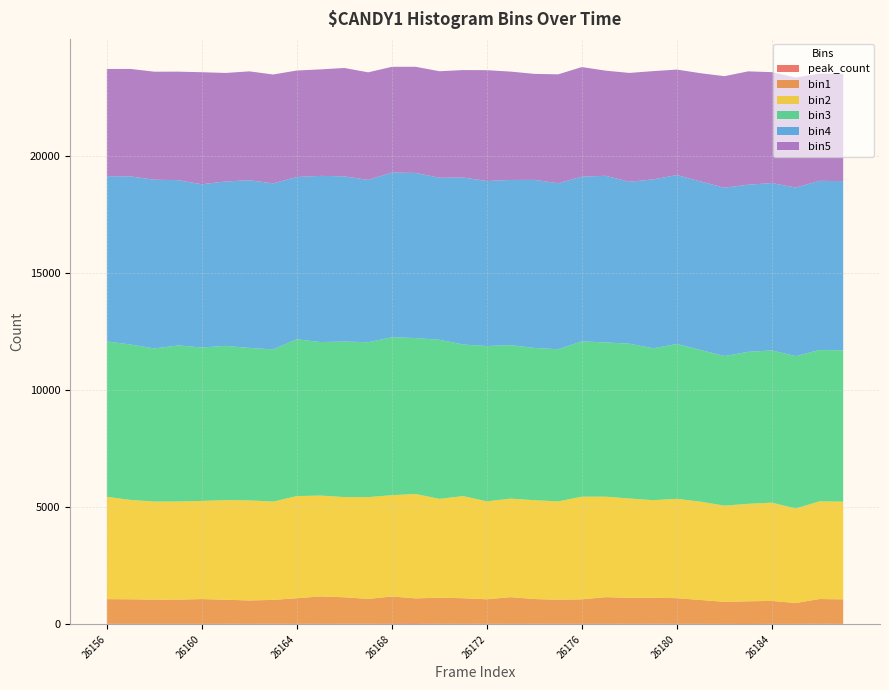

Reading left to right, extract all data points from this chart.

peak_count: 26156=29	26157=21	26158=23	26159=25	26160=21	26161=28	26162=26	26163=30	26164=25	26165=31	26166=29	26167=27	26168=37	26169=42	26170=24	26171=33	26172=25	26173=34	26174=29	26175=25	26176=32	26177=33	26178=25	26179=28	26180=24	26181=21	26182=18	26183=13	26184=21	26185=19	26186=32	26187=19
bin1: 26156=1045	26157=1047	26158=1029	26159=1028	26160=1056	26161=1021	26162=992	26163=1012	26164=1089	26165=1160	26166=1125	26167=1057	26168=1150	26169=1065	26170=1111	26171=1080	26172=1043	26173=1125	26174=1049	26175=1024	26176=1034	26177=1126	26178=1104	26179=1105	26180=1092	26181=1017	26182=942	26183=970	26184=977	26185=890	26186=1047	26187=1047
bin2: 26156=4371	26157=4241	26158=4190	26159=4191	26160=4191	26161=4252	26162=4272	26163=4198	26164=4361	26165=4305	26166=4278	26167=4346	26168=4326	26169=4457	26170=4221	26171=4361	26172=4183	26173=4207	26174=4221	26175=4198	26176=4384	26177=4290	26178=4243	26179=4167	26180=4241	26181=4197	26182=4107	26183=4161	26184=4197	26185=4035	26186=4171	26187=4171
bin3: 26156=6634	26157=6638	26158=6539	26159=6664	26160=6554	26161=6589	26162=6512	26163=6499	26164=6696	26165=6556	26166=6644	26167=6615	26168=6742	26169=6660	26170=6793	26171=6474	26172=6632	26173=6555	26174=6502	26175=6499	26176=6631	26177=6588	26178=6609	26179=6487	26180=6612	26181=6478	26182=6388	26183=6491	26184=6500	26185=6506	26186=6462	26187=6462
bin4: 26156=7055	26157=7178	26158=7204	26159=7058	26160=6970	26161=7019	26162=7161	26163=7089	26164=6930	26165=7097	26166=7053	26167=6931	26168=7036	26169=7050	26170=6919	26171=7130	26172=7046	26173=7053	26174=7177	26175=7089	26176=7035	26177=7115	26178=6917	26179=7210	26180=7215	26181=7196	26182=7188	26183=7137	26184=7146	26185=7200	26186=7225	26187=7225
bin5: 26156=4579	26157=4590	26158=4612	26159=4634	26160=4783	26161=4635	26162=4649	26163=4650	26164=4547	26165=4547	26166=4628	26167=4594	26168=4515	26169=4534	26170=4549	26171=4589	26172=4733	26173=4628	26174=4526	26175=4650	26176=4679	26177=4490	26178=4647	26179=4625	26180=4504	26181=4623	26182=4763	26183=4840	26184=4737	26185=4696	26186=4579	26187=4579